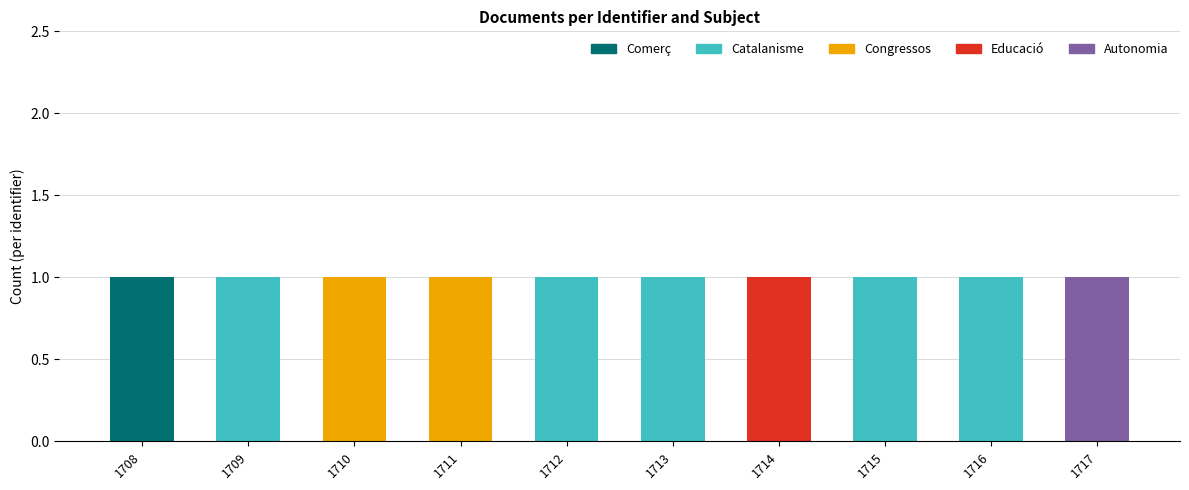

True or false: Comerç has a value of 0 at 1716.

True